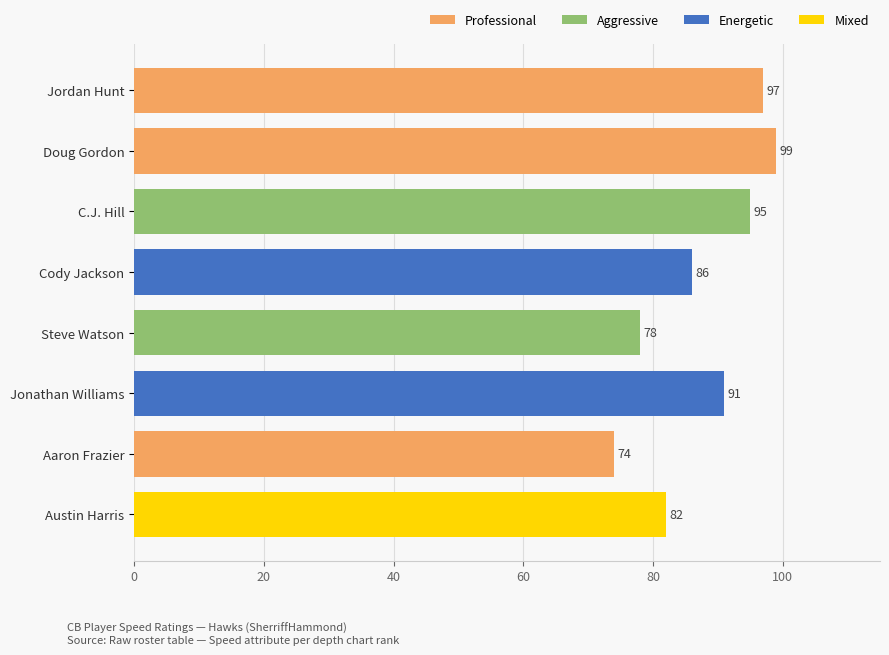

What is the sum of all values?

702